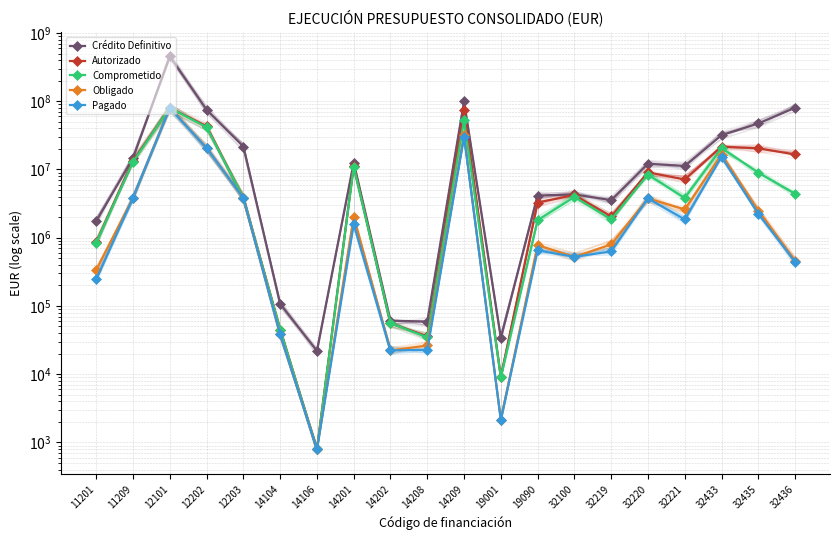

Reading left to right, what are all the values shown in this chart?

Crédito Definitivo: 1750823.9	14726227.8	454334115.9	75012794.4	21646440.0	106972.9	21961.7	12644377.5	60812.7	59088.5	99158314.1	34200.0	4145092.7	4315163.6	3554129.0	12120873.8	11276127.3	31739149.0	47238009.3	80302060.9
Autorizado: 857324.3	13502803.8	79776325.9	43127705.2	3828419.1	44905.6	790.1	11414815.9	55674.2	35903.0	74168025.0	9109.9	3277390.4	4218061.0	2051332.4	9076674.6	7129278.4	21546987.2	20398890.4	16628588.8
Comprometido: 845503.7	12983091.2	79776325.9	41658412.7	3828419.1	44905.6	790.1	11037070.0	55674.2	34695.0	52317519.4	9109.9	1807566.0	3949577.5	1860626.7	8392508.2	3812943.4	20634379.5	8993215.3	4413278.8
Obligado: 337929.3	3867822.8	79472658.9	20693096.8	3828419.1	38352.8	790.1	2036722.3	22269.9	26325.7	31681297.5	2141.8	777282.2	524704.4	795368.7	3769248.7	2598238.6	16557013.4	2492916.1	461361.2
Pagado: 246929.3	3867822.8	79185744.9	20609369.6	3828419.1	38352.8	790.1	1584802.8	22269.9	22785.5	30286103.5	2141.8	651109.2	524704.4	629136.0	3767748.7	1851026.5	15289507.6	2242727.0	440655.9